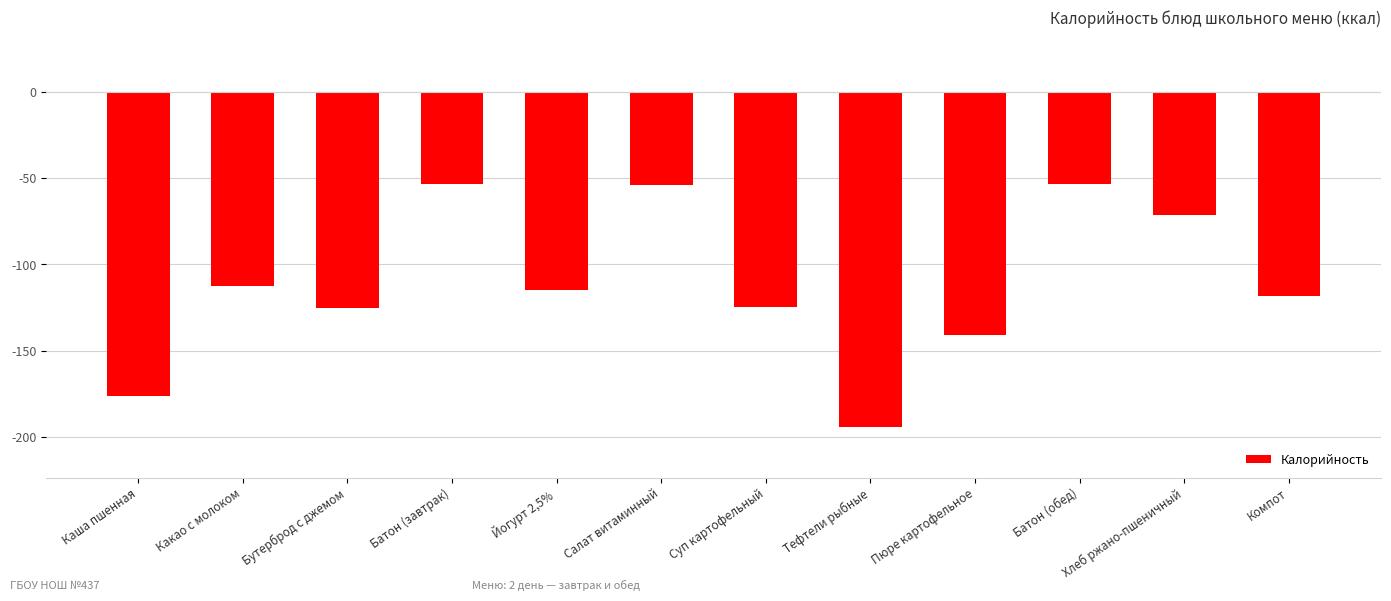

Between Тефтели рыбные and Какао с молоком, which is larger?

Какао с молоком